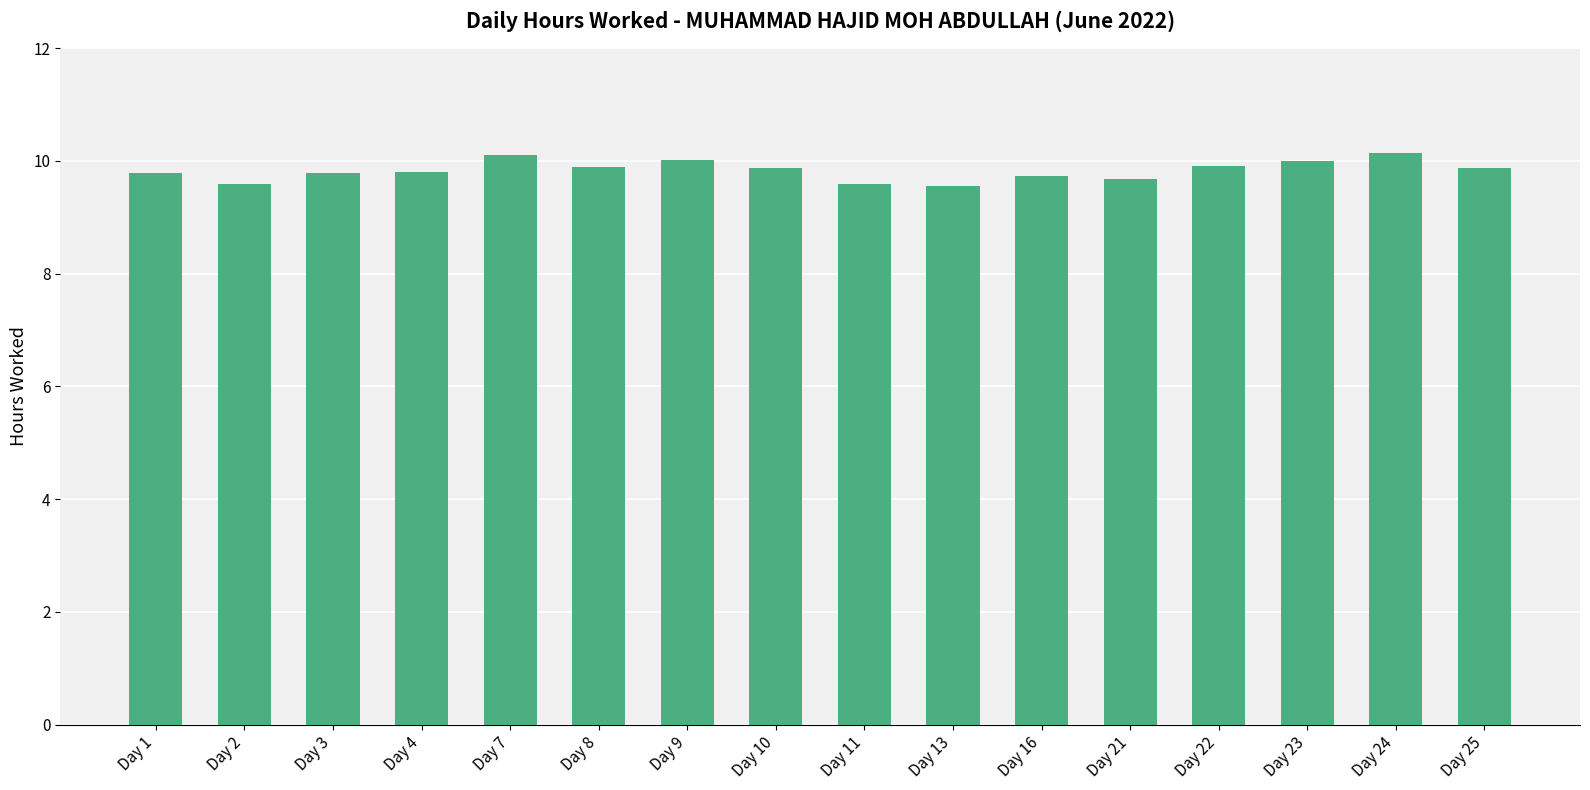

Does the chart contain stacked bars?

No